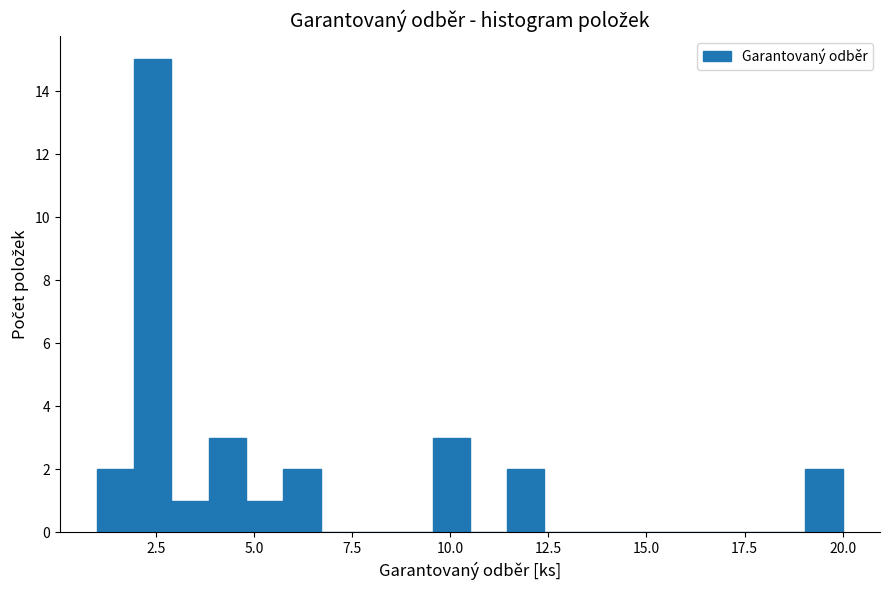

Read against the x-axis, roughly where is the centre of the tallest bar?

2.5